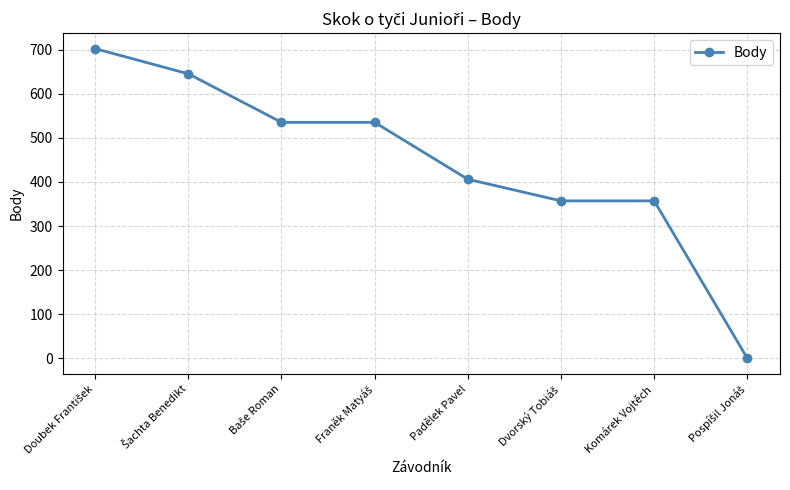

What is the ratio of the value at Komárek Vojtěch to the value at Padělek Pavel?

0.9